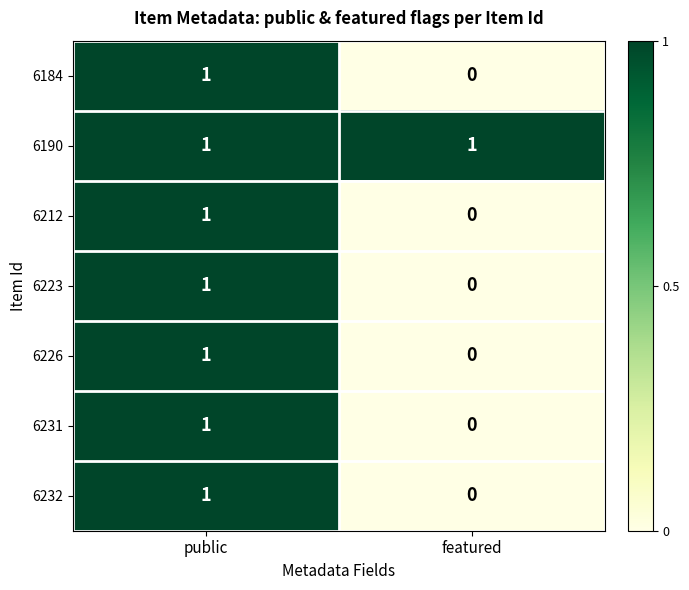

At which label is 6226 closest to 0?

featured